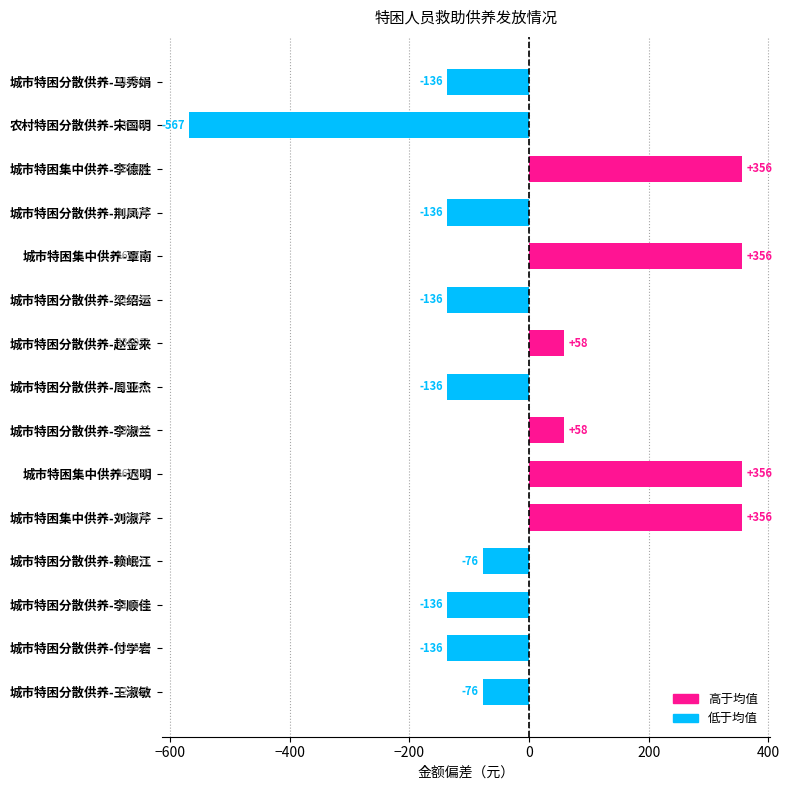

Between 城市特困分散供养-赖岷江 and 城市特困分散供养-赵金来, which is larger?

城市特困分散供养-赵金来